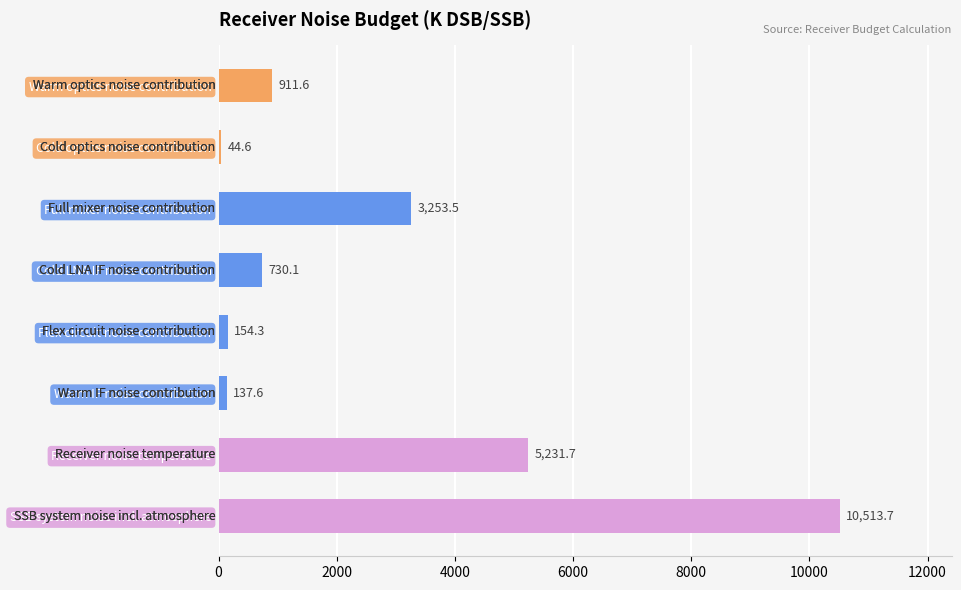

List the labels in order of value, smallest first.

Cold optics noise contribution, Warm IF noise contribution, Flex circuit noise contribution, Cold LNA IF noise contribution, Warm optics noise contribution, Full mixer noise contribution, Receiver noise temperature, SSB system noise incl. atmosphere